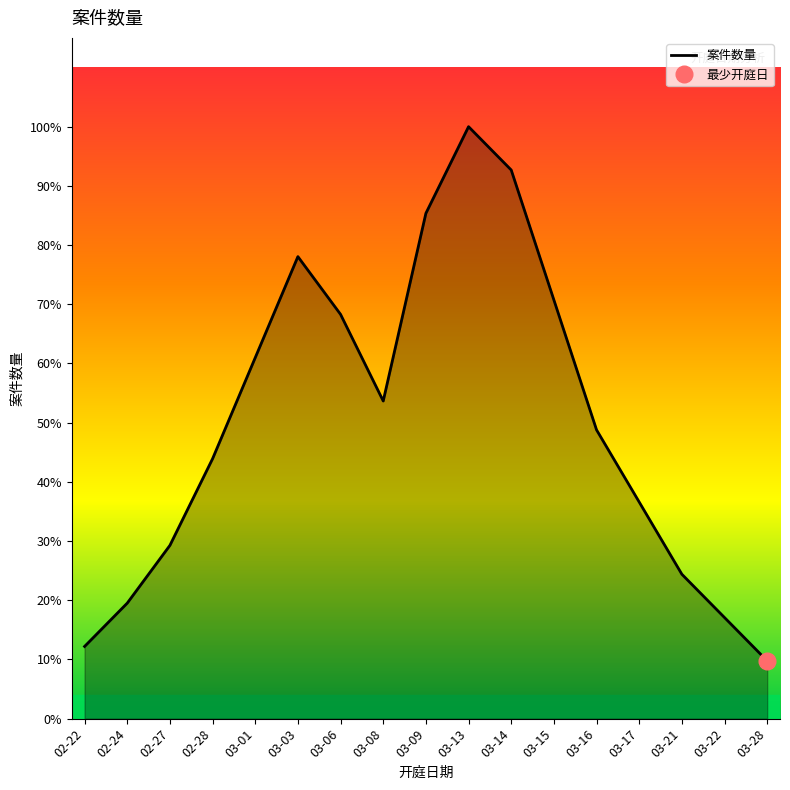

Where does the data first go above 20?

03-01